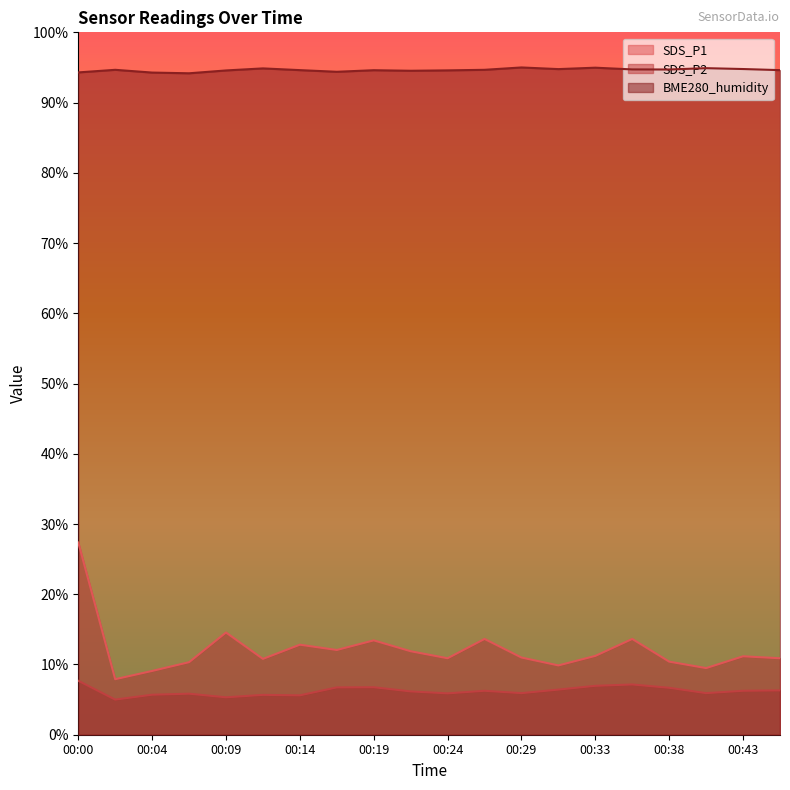

What is the difference between the highest and lowest values at 00:00?

86.6